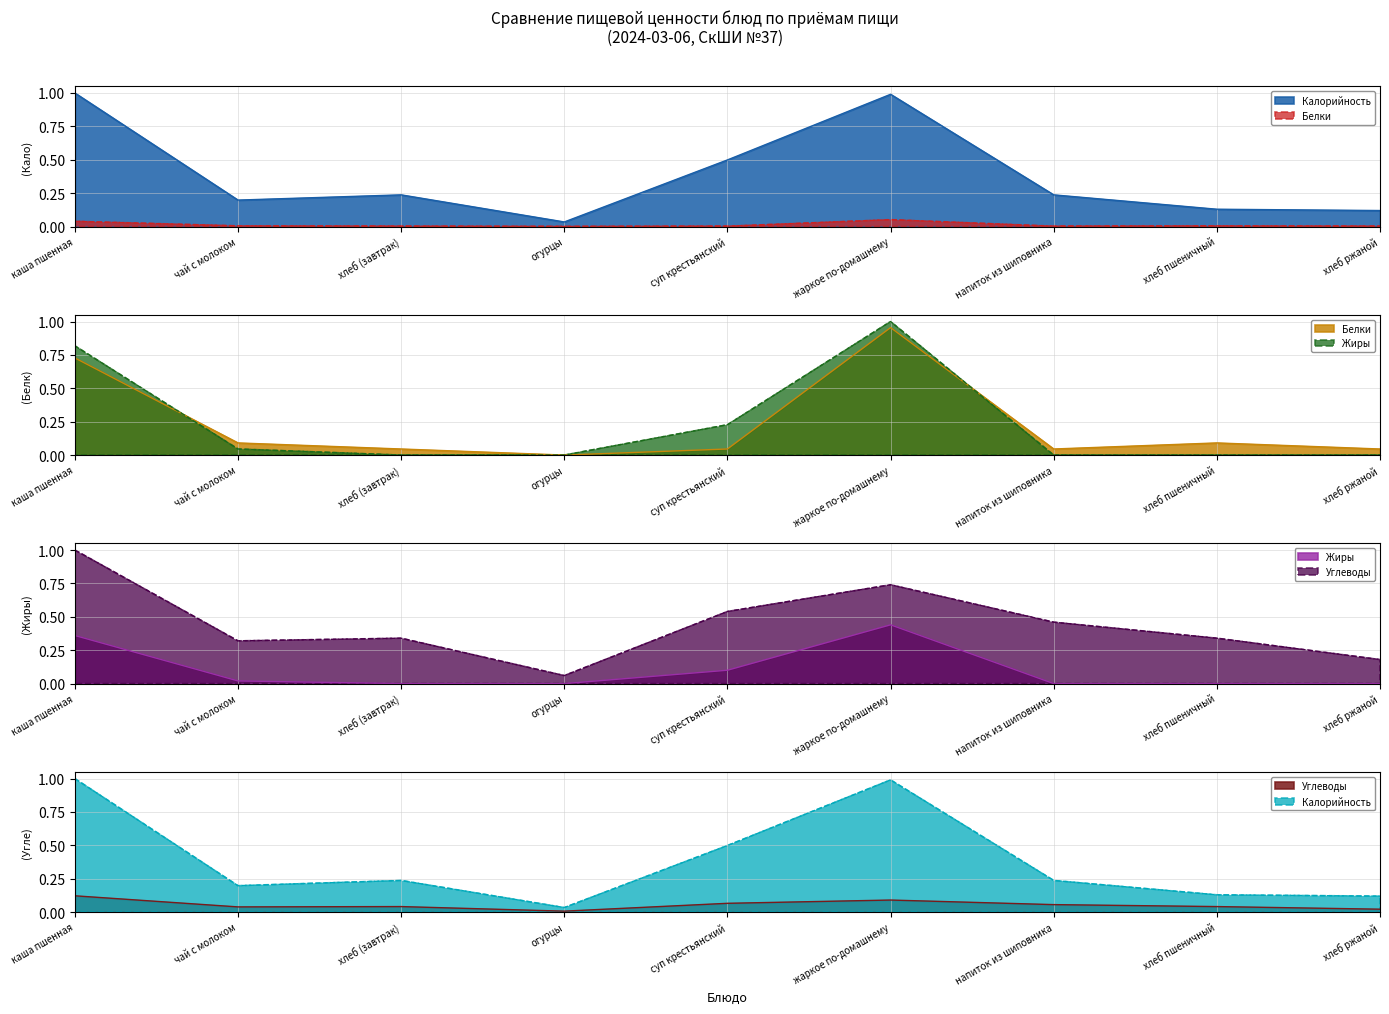

Rank the series by their maximum value, from lowest to highest.

Белки, Углеводы, Калорийность, Жиры